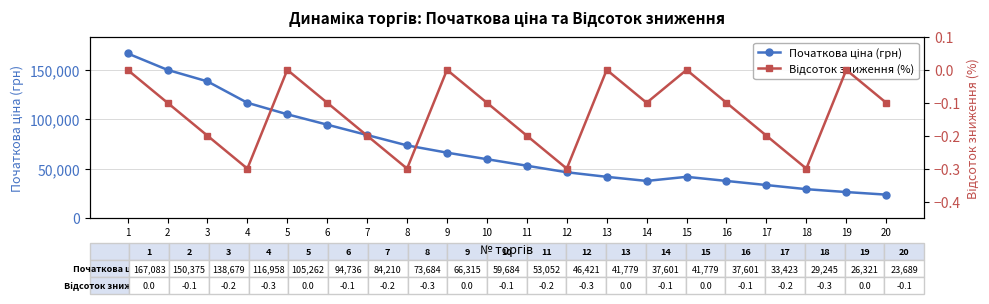

Is it true that Відсоток зниження (%) equals -0.2 at 3?

True